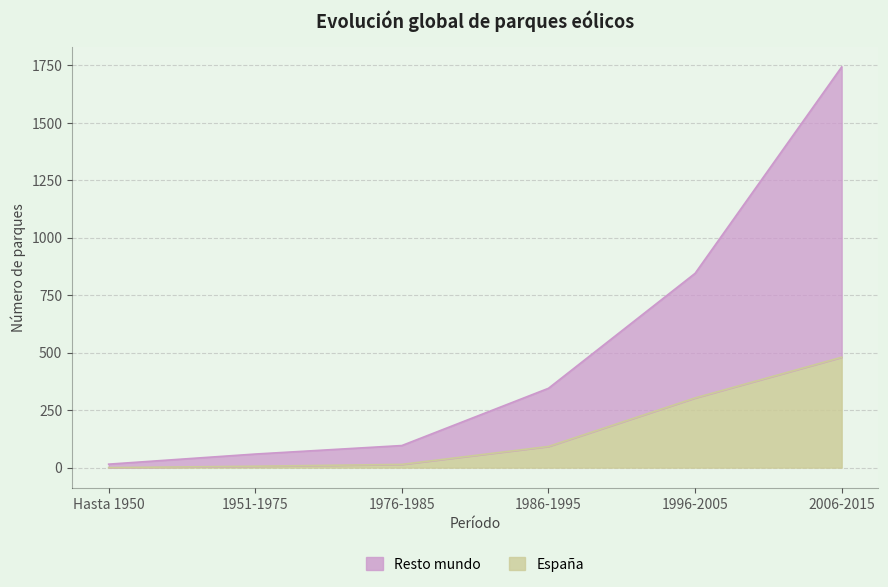

Does the chart display data point markers on the line(s)?

No